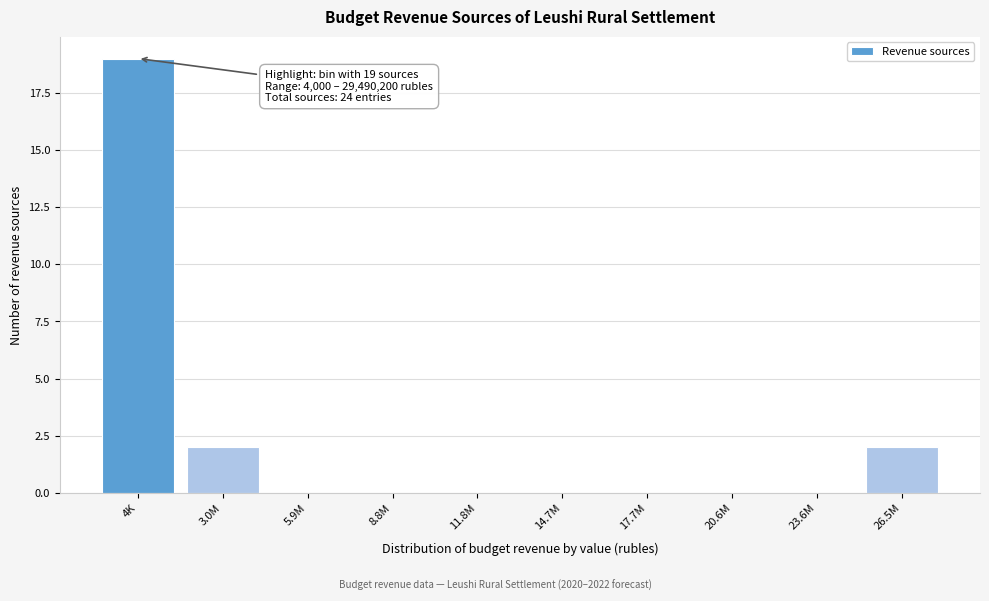

Reading left to right, extract all data points from this chart.

4K=19	3.0M=2	5.9M=0	8.8M=0	11.8M=0	14.7M=0	17.7M=0	20.6M=0	23.6M=0	26.5M=2